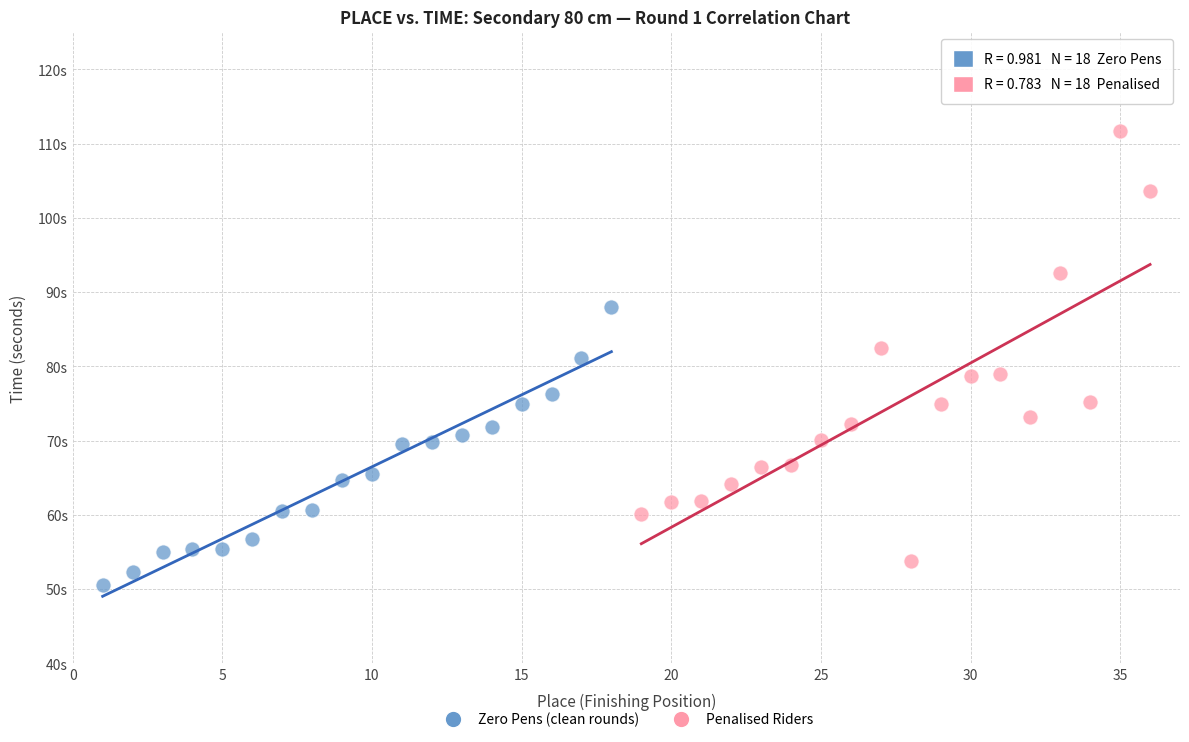

Which series contains the lowest Y value?

Zero Pens (clean rounds)